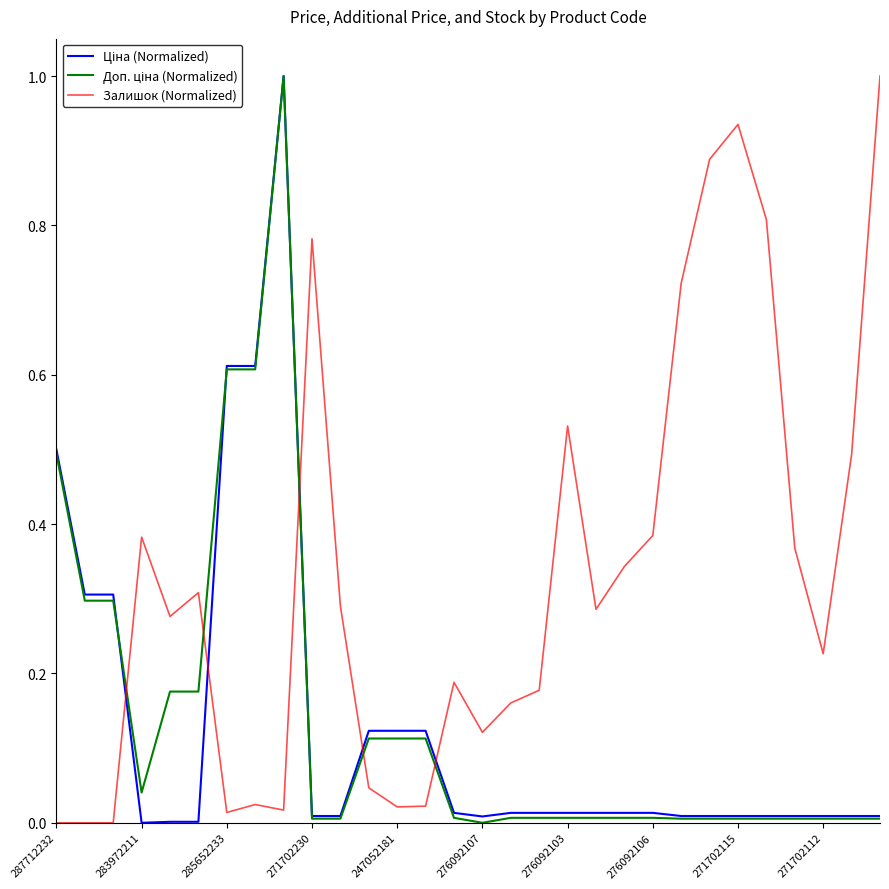

Which series has the largest total across all categories?

Залишок (Normalized)